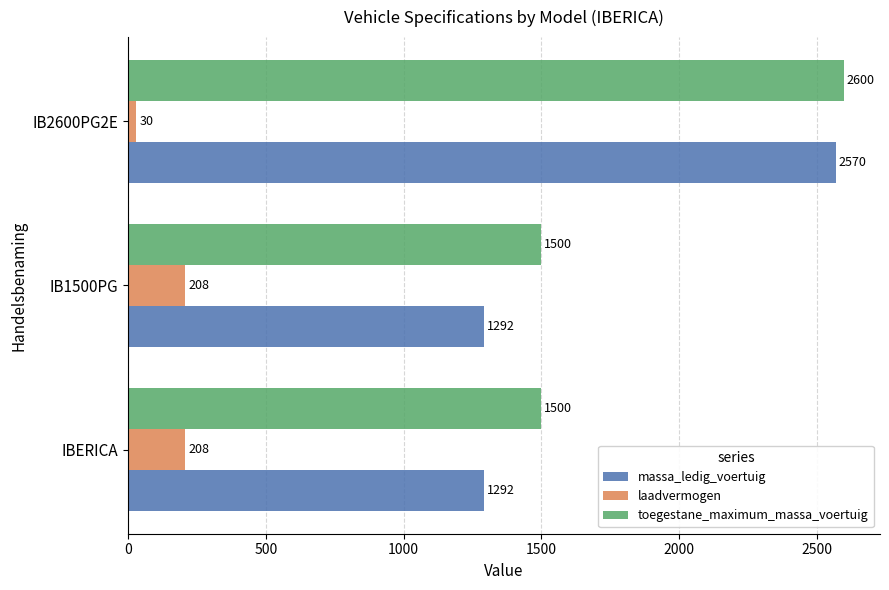

The toegestane_maximum_massa_voertuig series shows 421 at IBERICA. True or false?

False